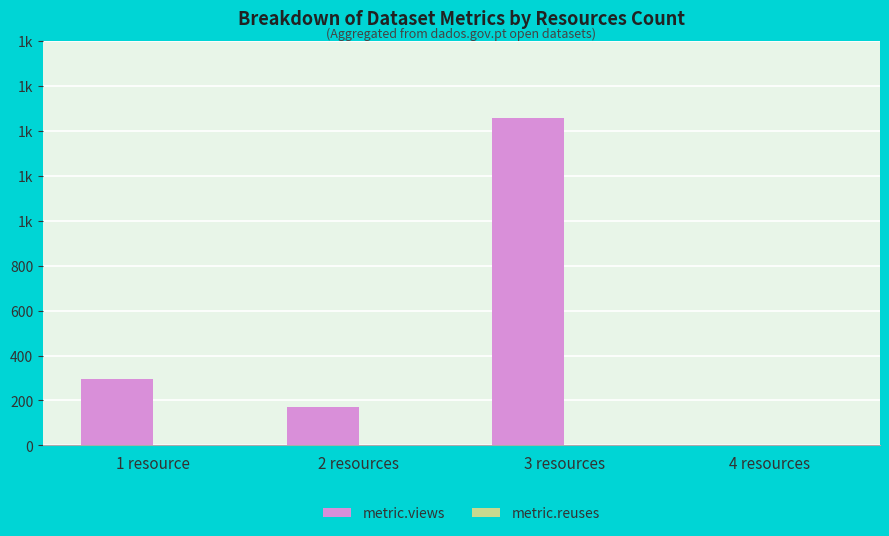

What is the greatest value displayed?

1457